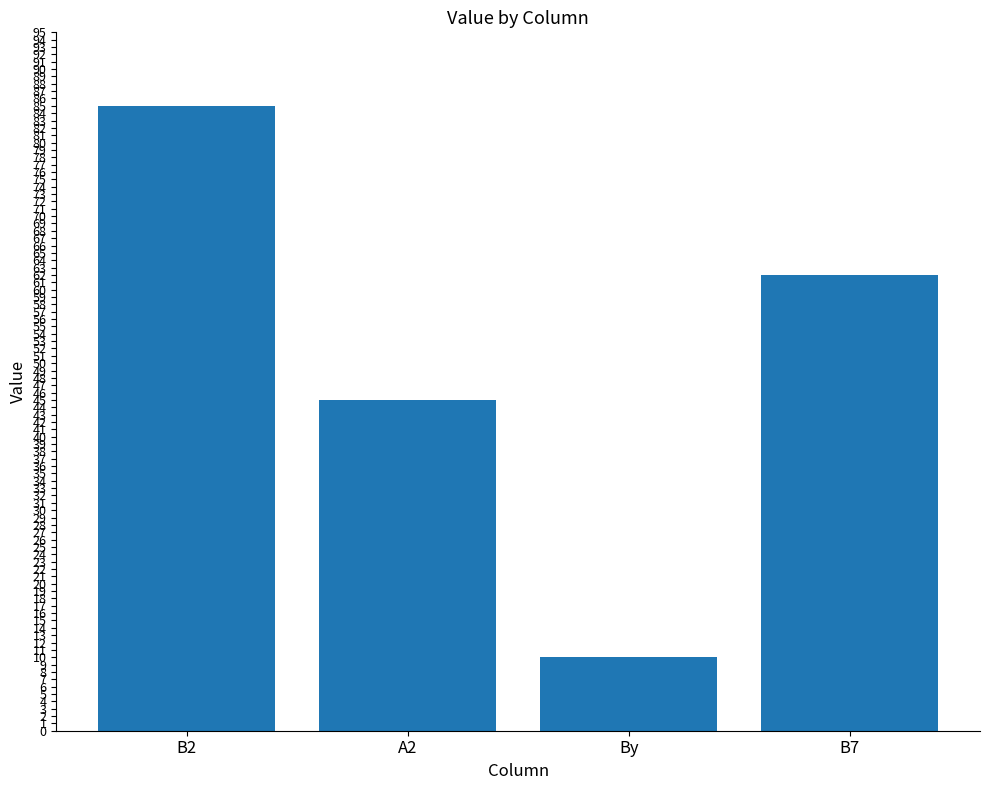

What is the smallest value displayed?

10